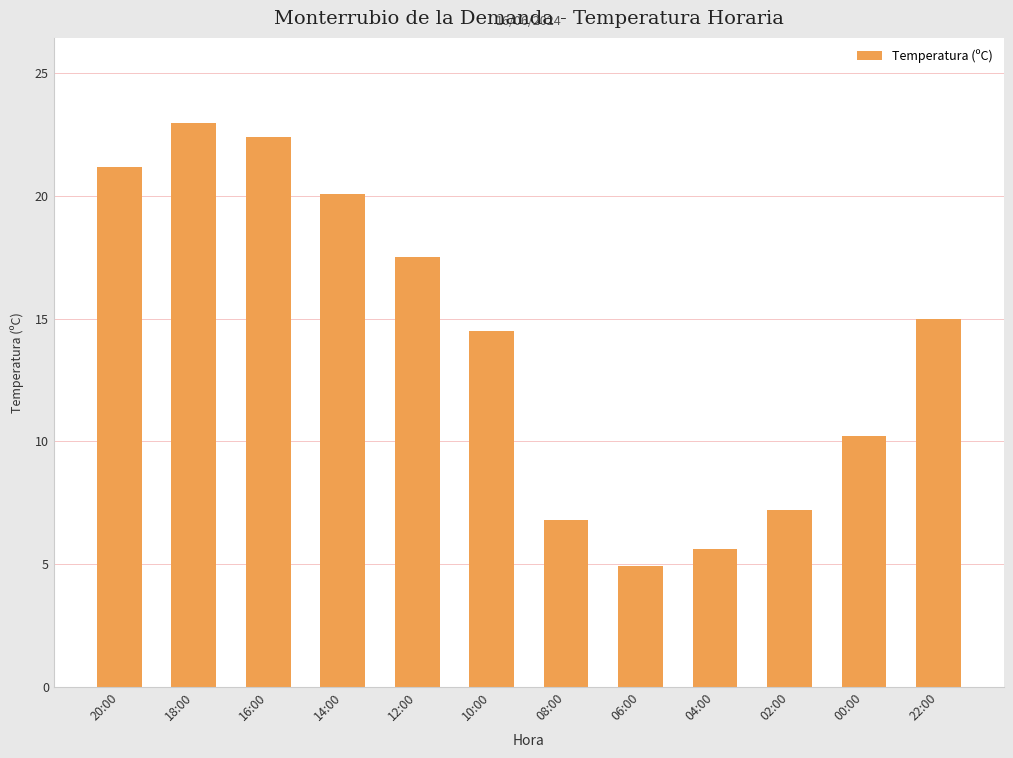

The chart shows a value of 26.9 at 22:00. True or false?

False